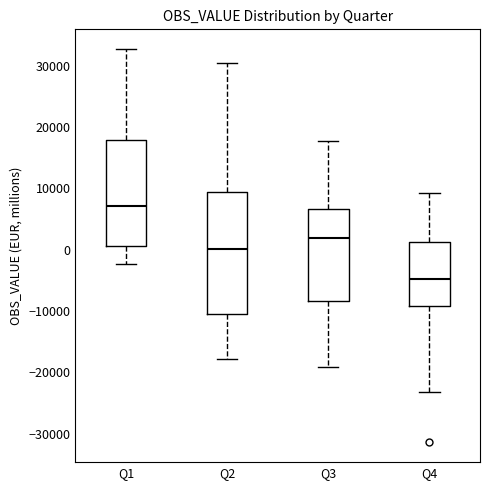

Reading left to right, transcribe this box plot: for each box, give where its median line is, the range the box spans, and where its two whiskers end, as read against the y-axis. The values are not printed on the chart, so give them approximately, as read against the axis.

Q1: median 7000, box 1000 to 18000, whiskers -2000 to 33000
Q2: median 0, box -10000 to 9000, whiskers -18000 to 30000
Q3: median 2000, box -8000 to 7000, whiskers -19000 to 18000
Q4: median -5000, box -9000 to 1000, whiskers -23000 to 9000